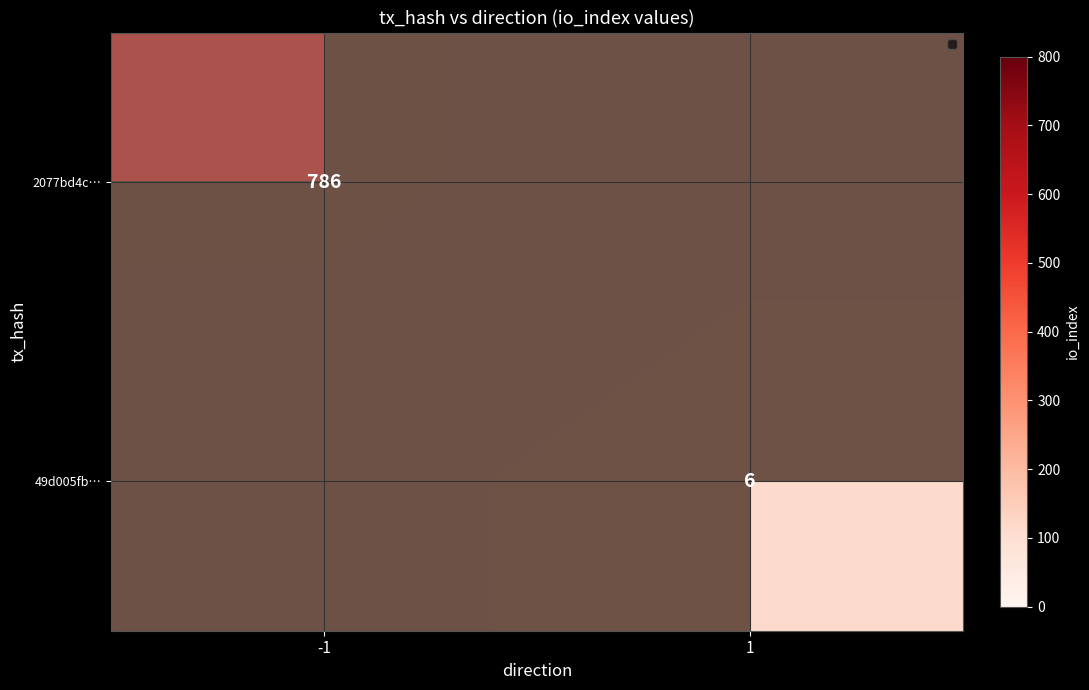

True or false: 49d005fb… has a value of 264.1 at 1.

False